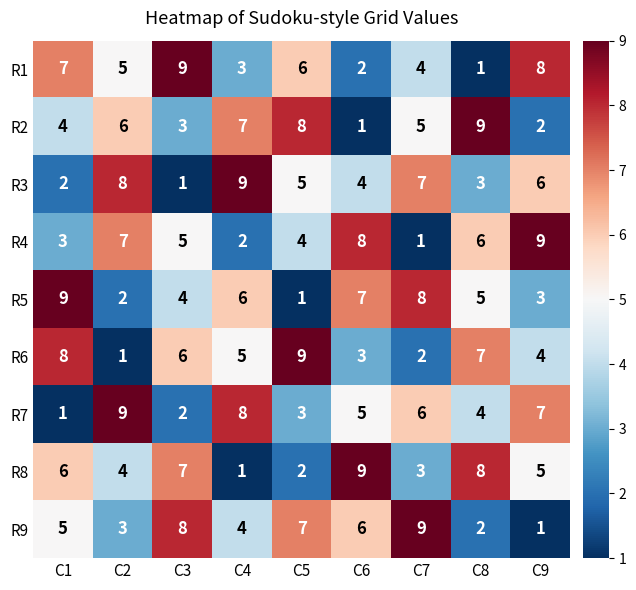

What is the average value of the R2 series?

5